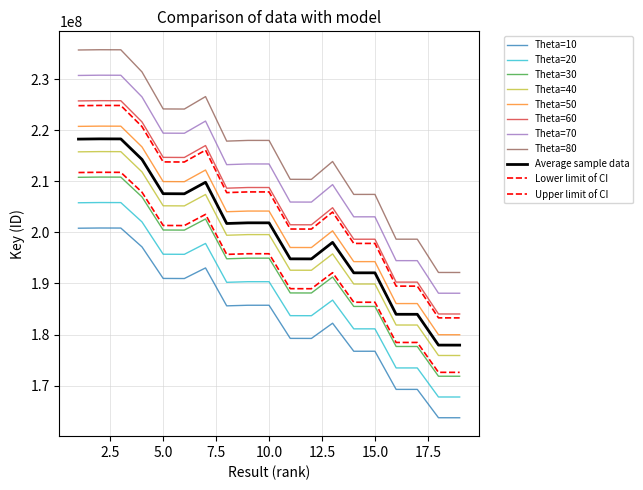

Does the chart have visible grid lines?

Yes